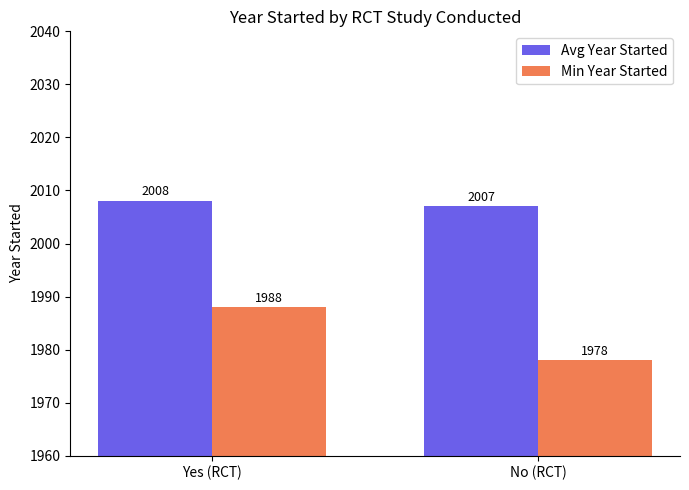

What is the difference between the maximum and minimum values in the Min Year Started series?

10